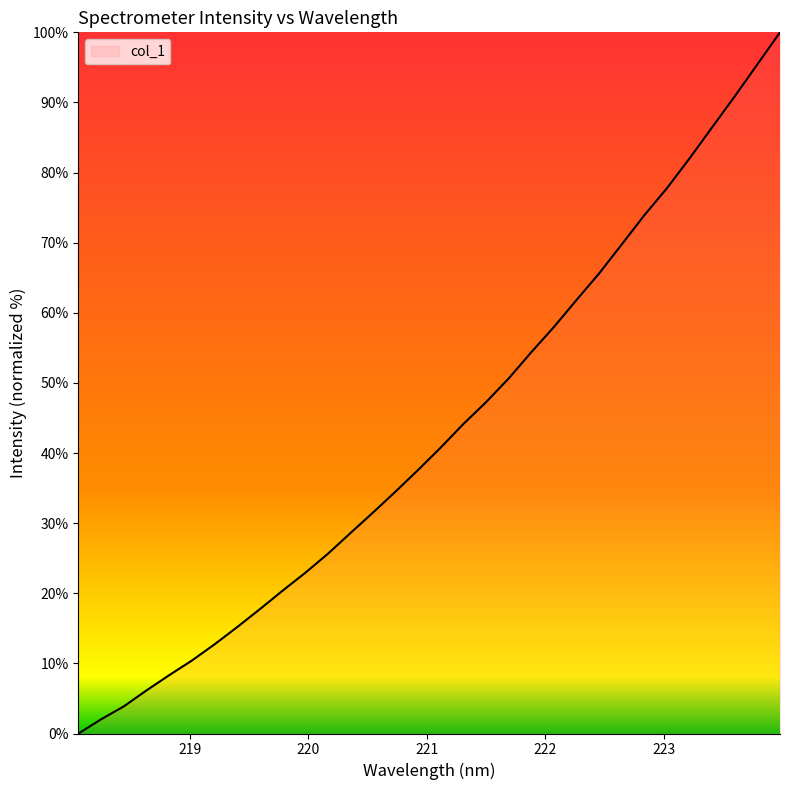

Count the number of data series in this chart.

1